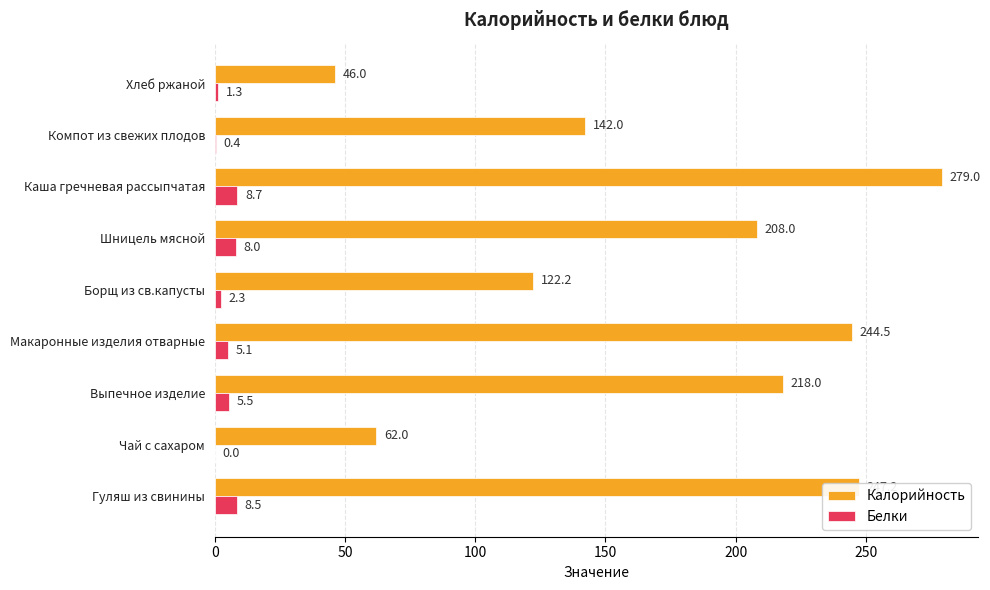

What is the sum of the Калорийность values at Выпечное изделие and Каша гречневая рассыпчатая?

497.0